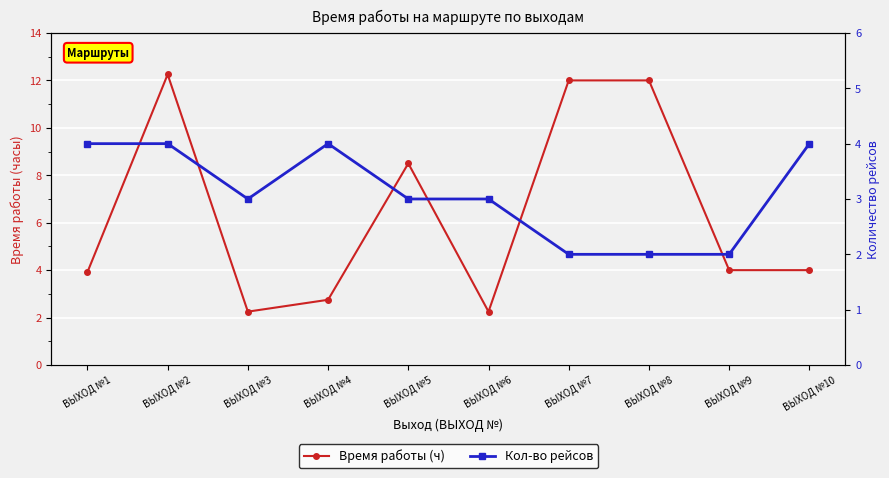

Is the value of Время работы (ч) at ВЫХОД №5 greater than the value of Кол-во рейсов at ВЫХОД №4?

Yes